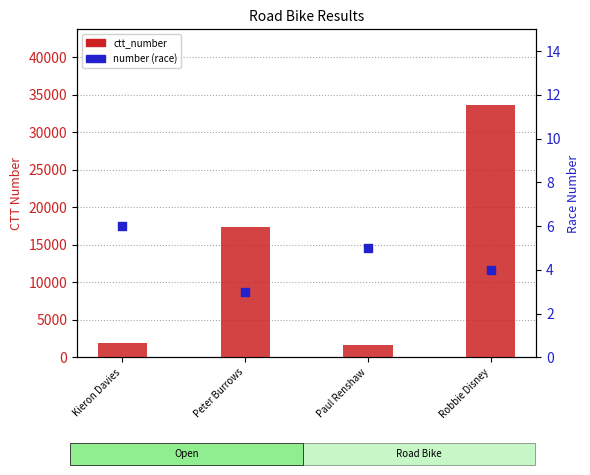

Which series has the largest total across all categories?

ctt_number